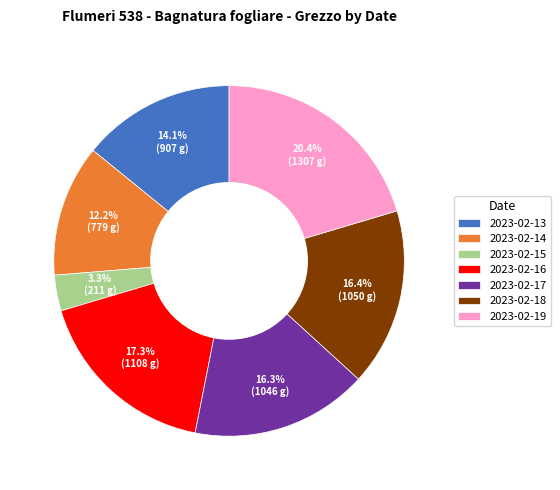

To the nearest percent, what is the combined percentage of 2023-02-14 and 2023-02-15?

15%